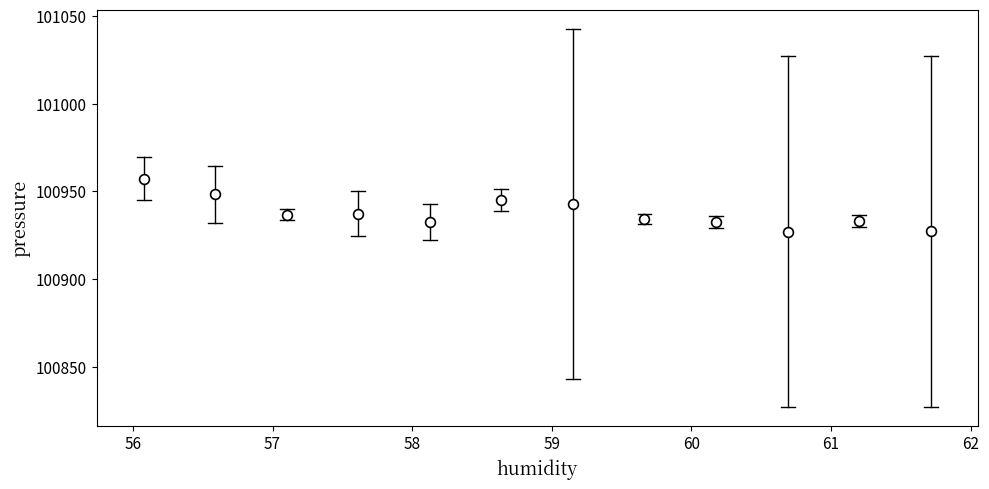

What is the average Y value?

100937.9